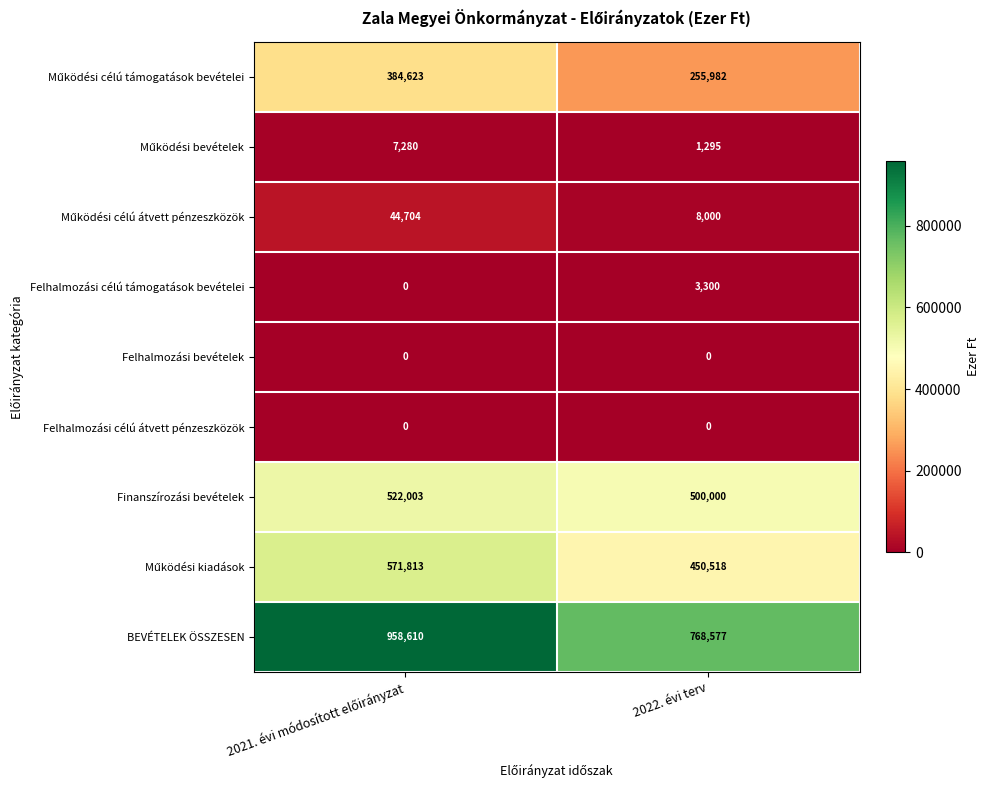

What is the spread (max minus min) of values at 2022. évi terv?

768577